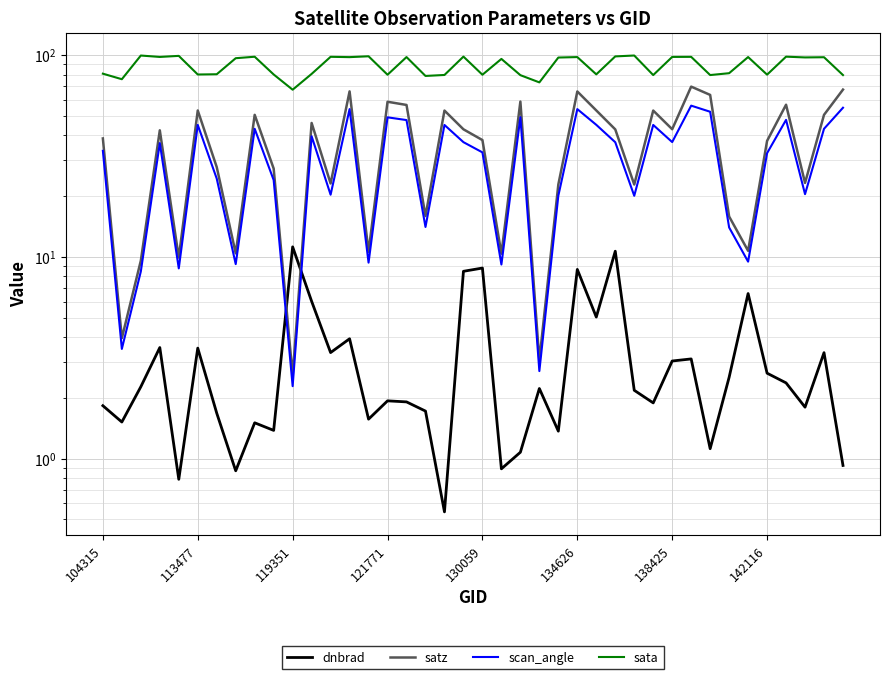

True or false: dnbrad has a value of 2.1 at 13.

False